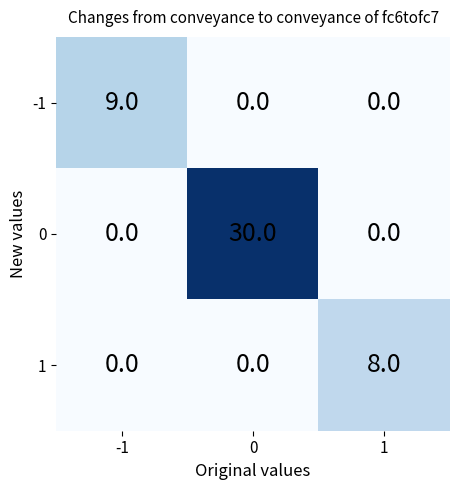

What is the difference between the highest and lowest values at -1?

9